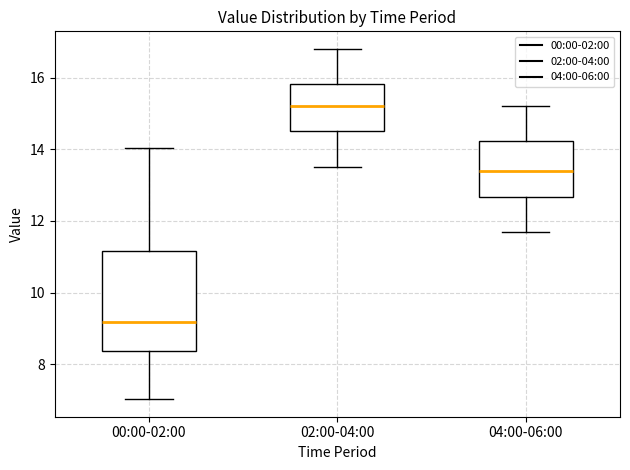

Which box's median line is the highest?

02:00-04:00